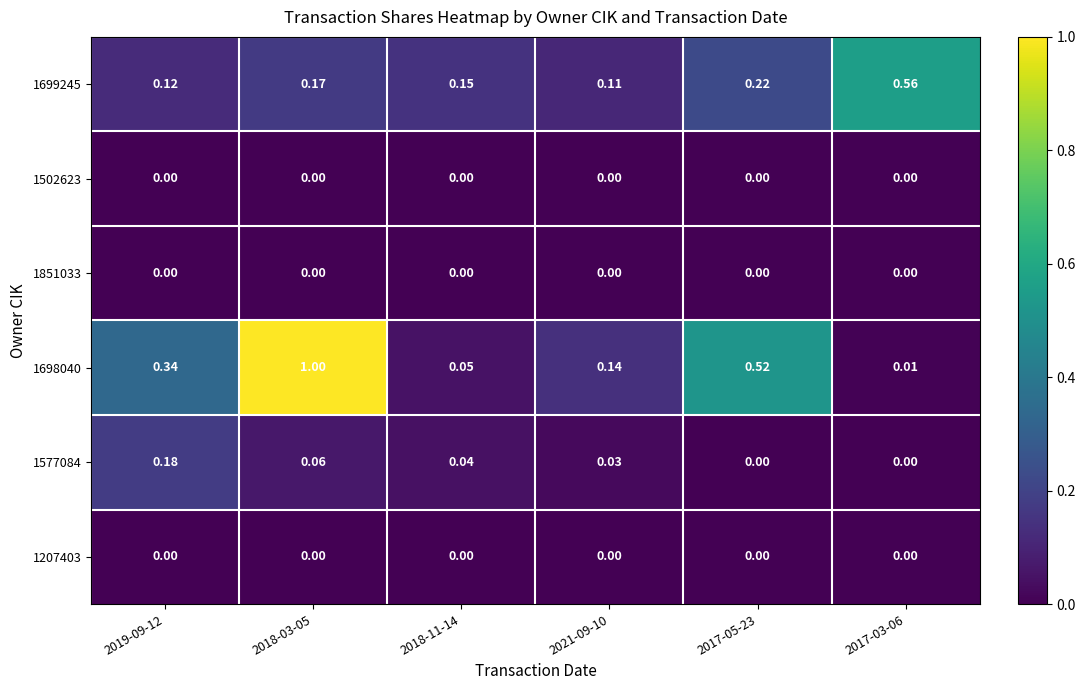

Which series has the largest range (max minus min)?

1698040